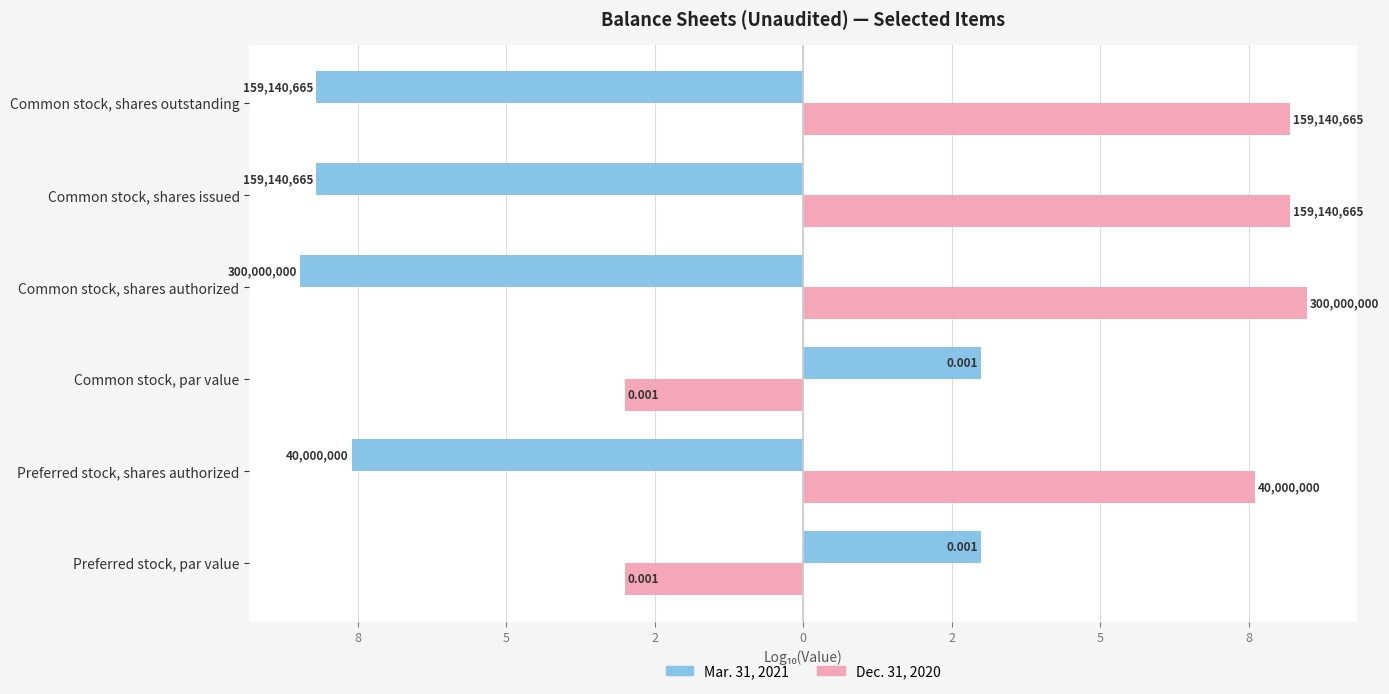

What is the difference between the maximum and minimum values in the Mar. 31, 2021 series?

11.5